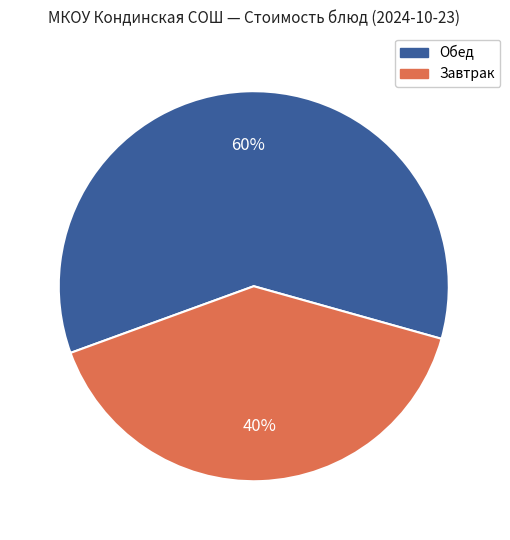

To the nearest percent, what is the difference between the largest and smallest slice percentages?

20%